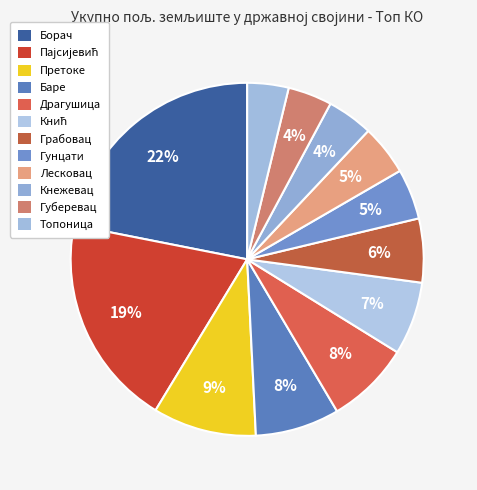

Does Баре represent more than half of the total?

No